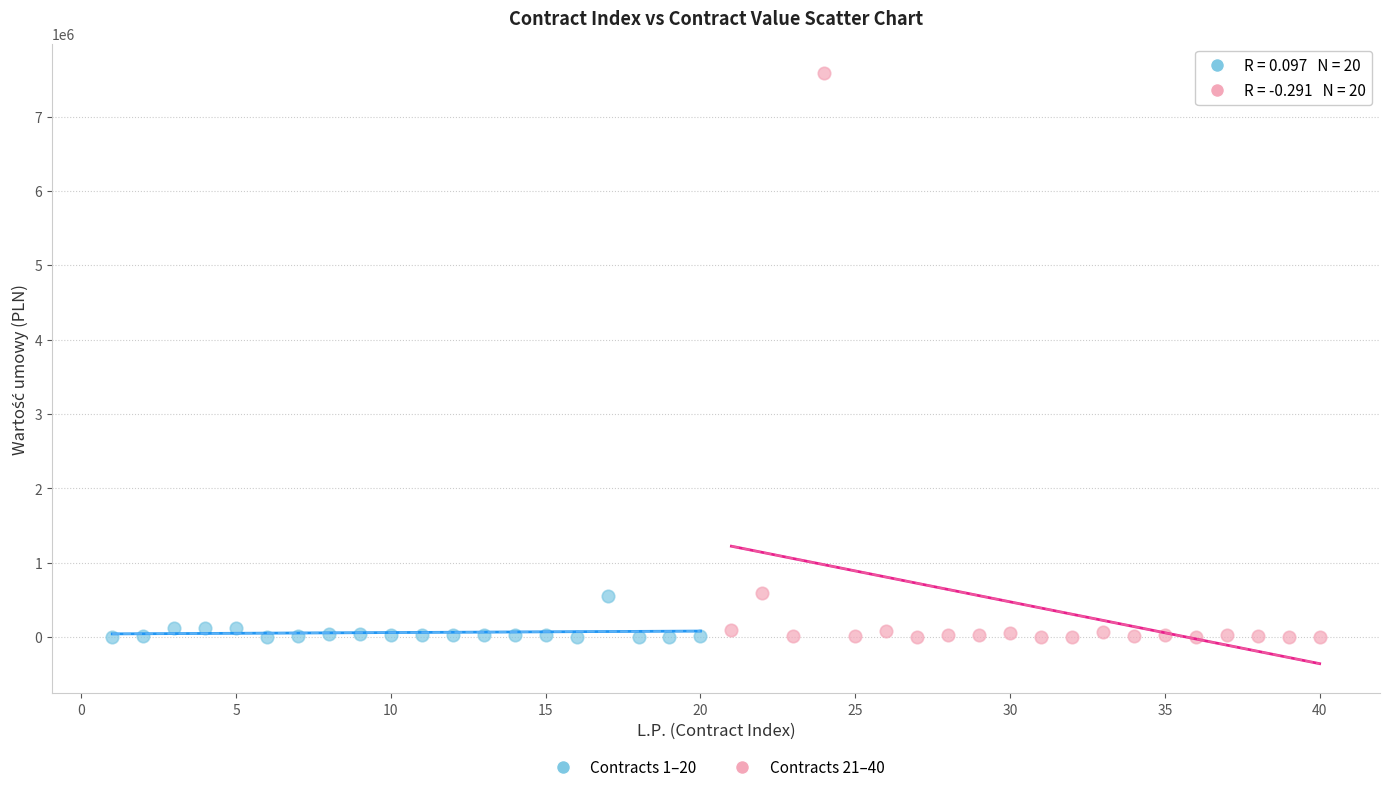

Which series contains the highest Y value?

Contracts 21–40